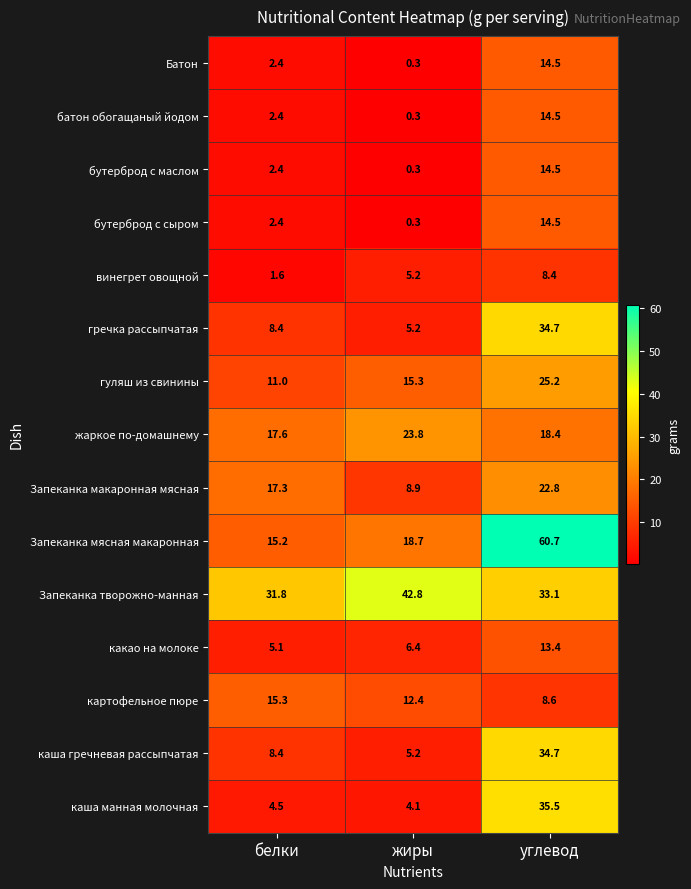

Which series has the largest range (max minus min)?

Запеканка мясная макаронная